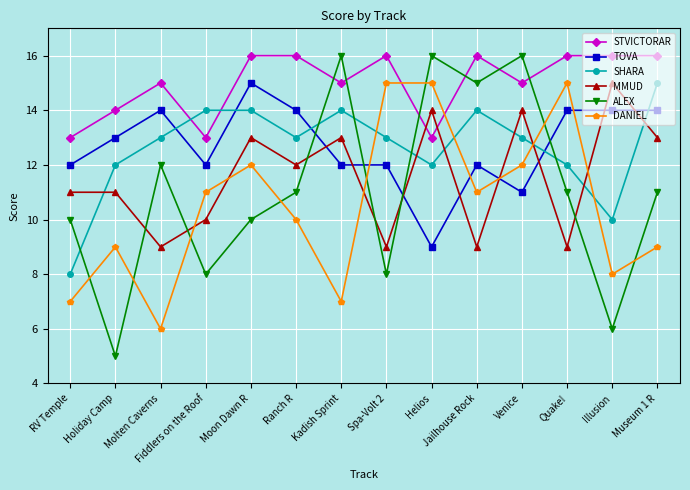

What is the highest value of the ALEX series?

16